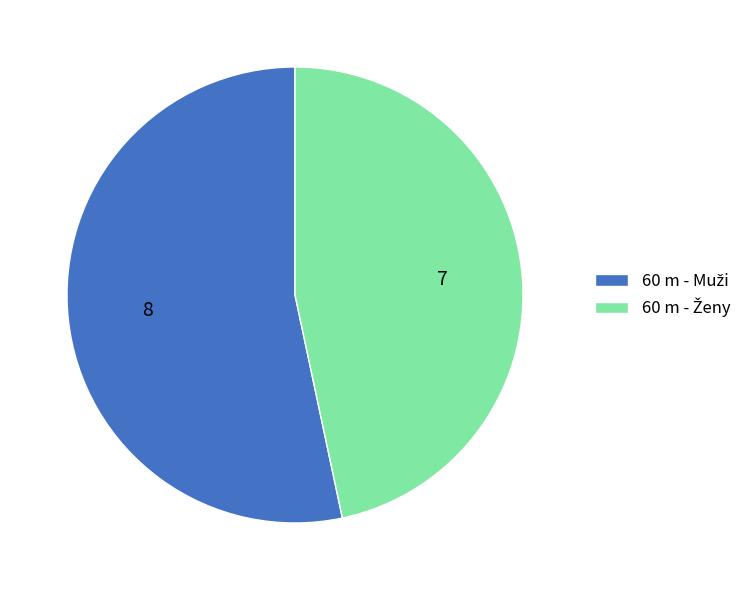

Is there any slice that represents more than half of the pie?

Yes